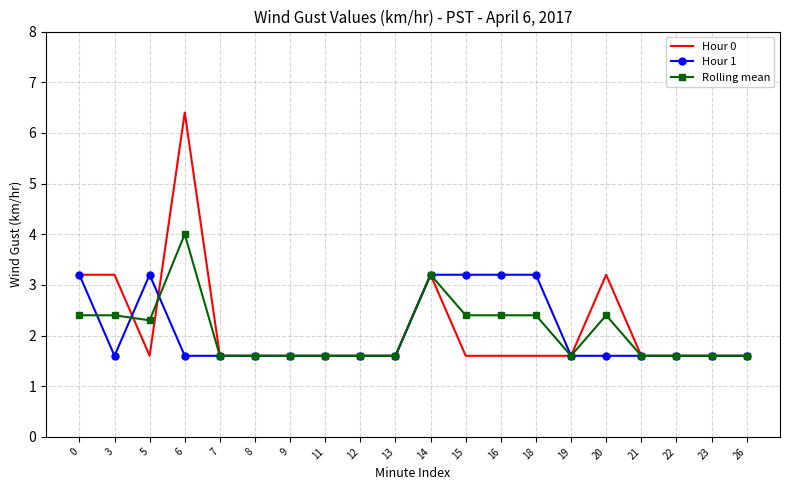

Which series has the widest spread of values?

Hour 0